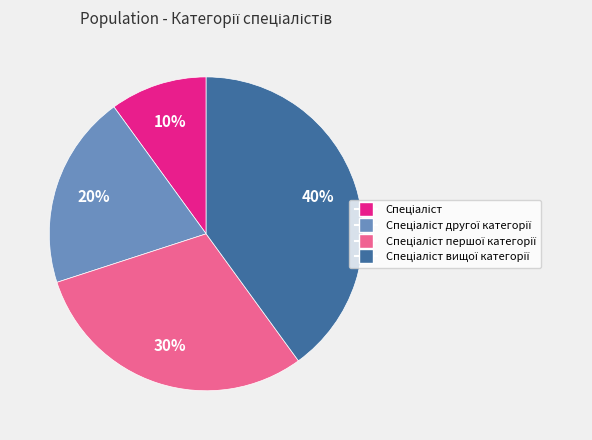

Is there a majority slice in this chart?

No